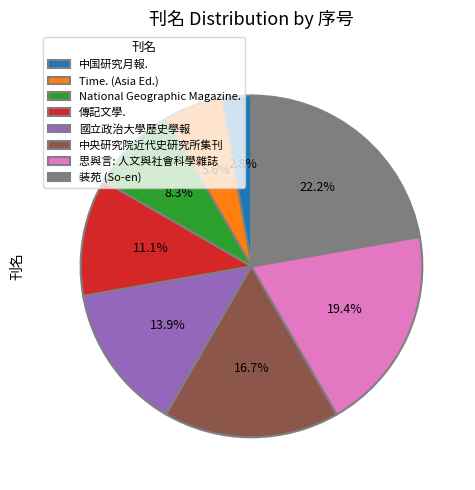

Count the number of slices in the pie.

8